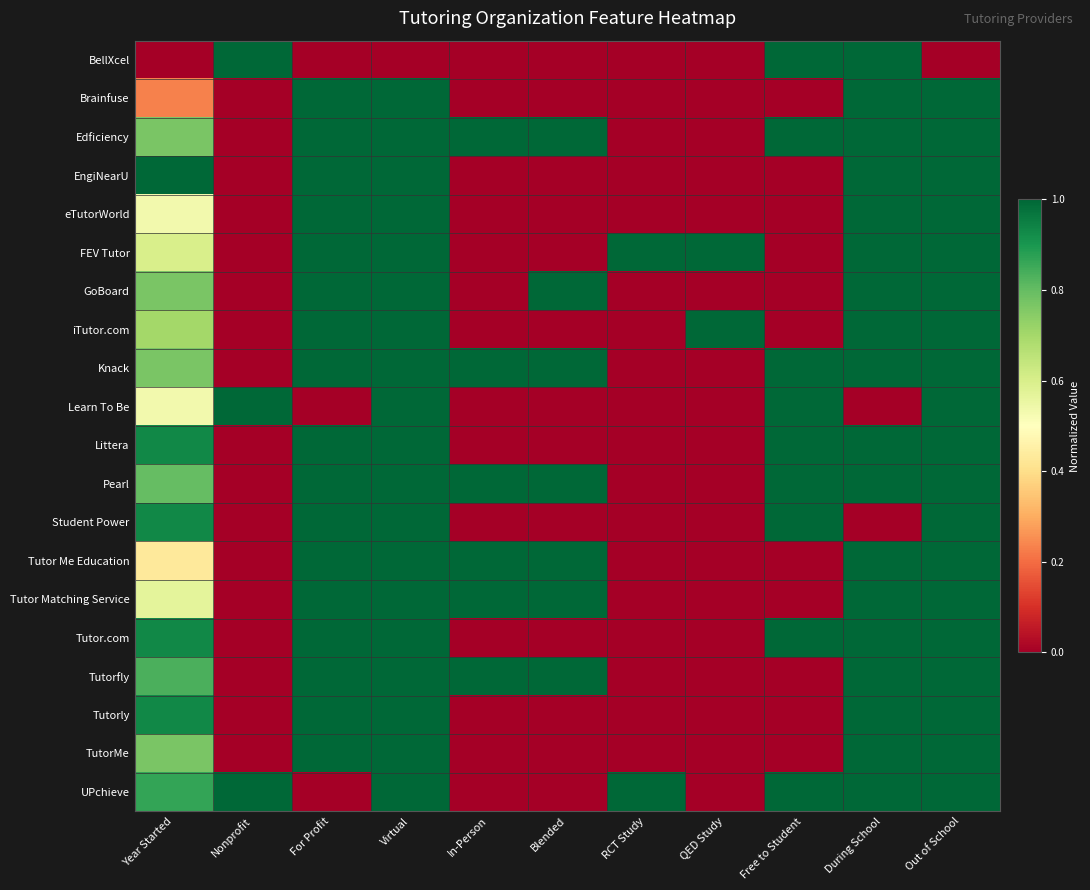

What is the maximum value shown in the chart?

1.0